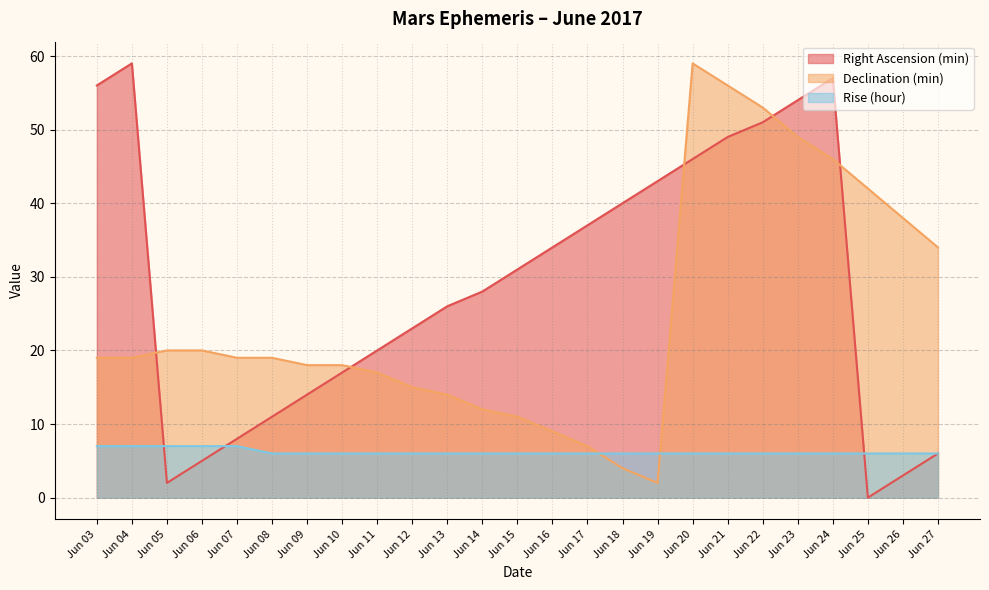

Does the chart have visible grid lines?

Yes